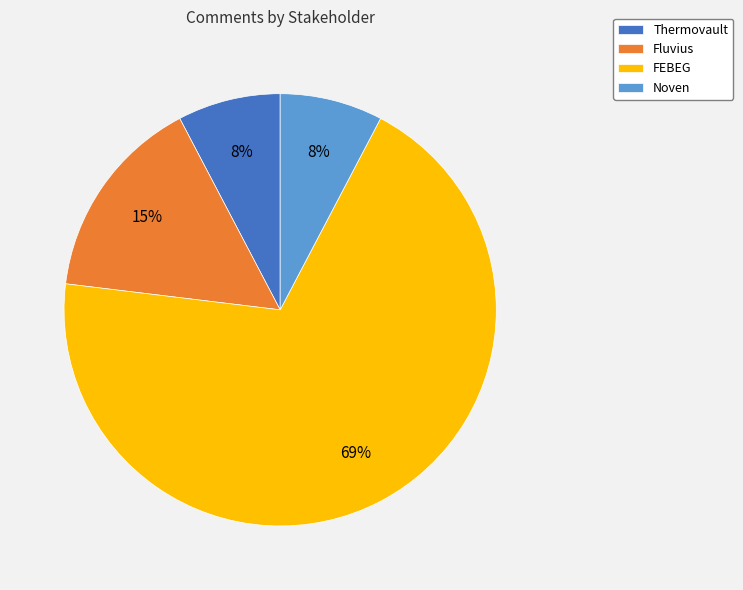

How many slices are in this pie chart?

4